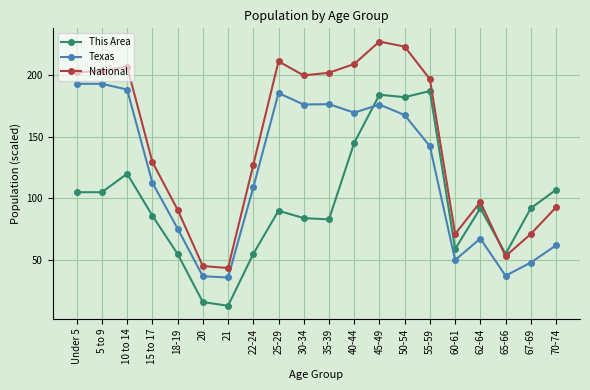

Which category has the lowest value in the This Area series?

21